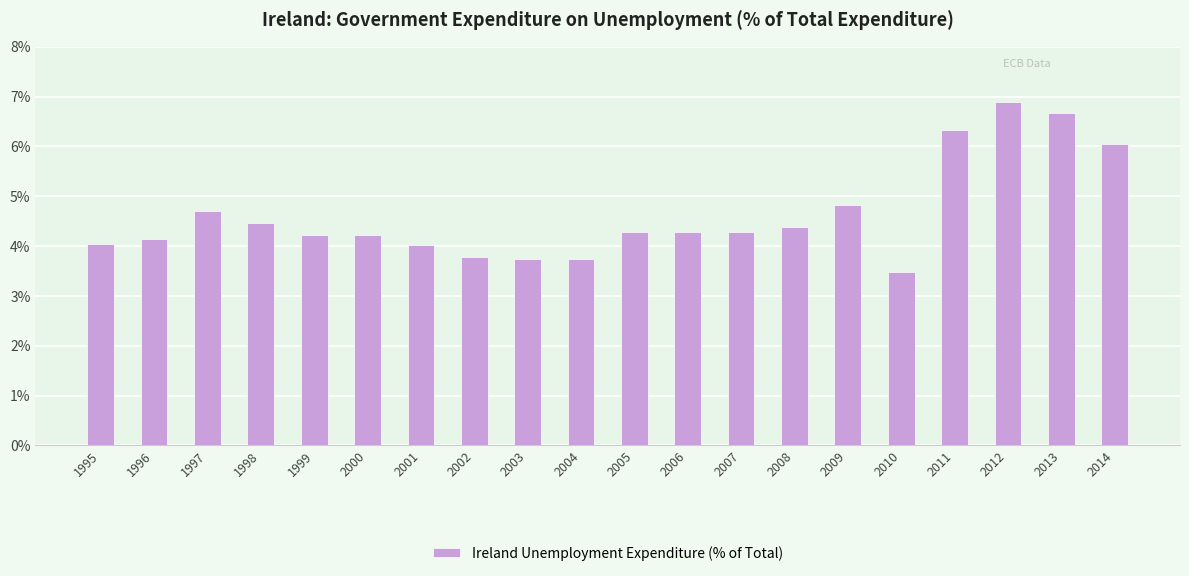

What is the average value?

4.6